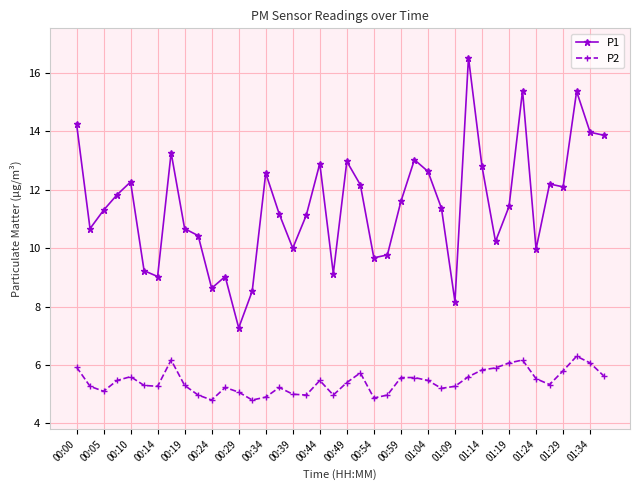

List the series in order of their overall mean, lowest first.

P2, P1